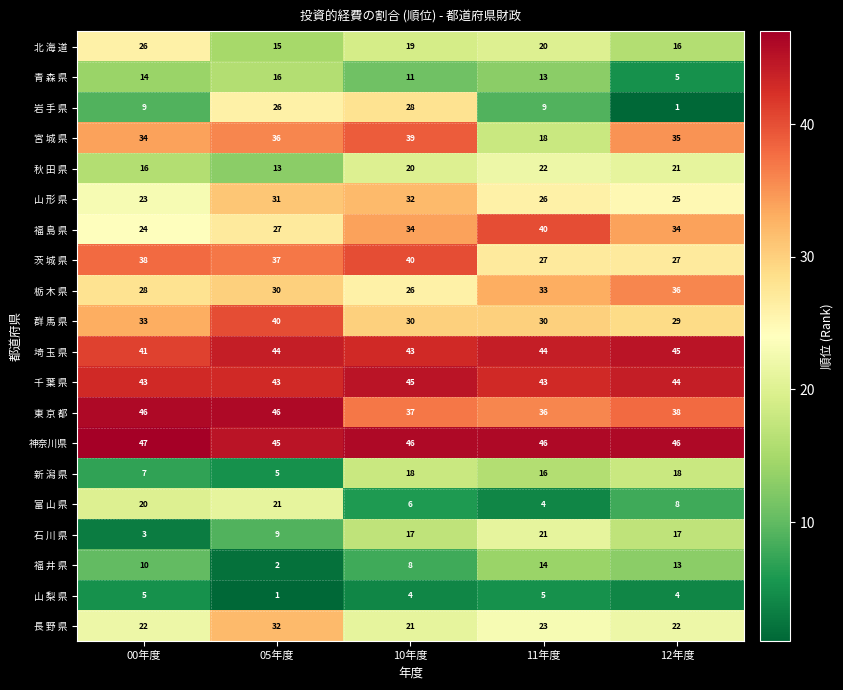

What is the maximum value for 群 馬 県?

40